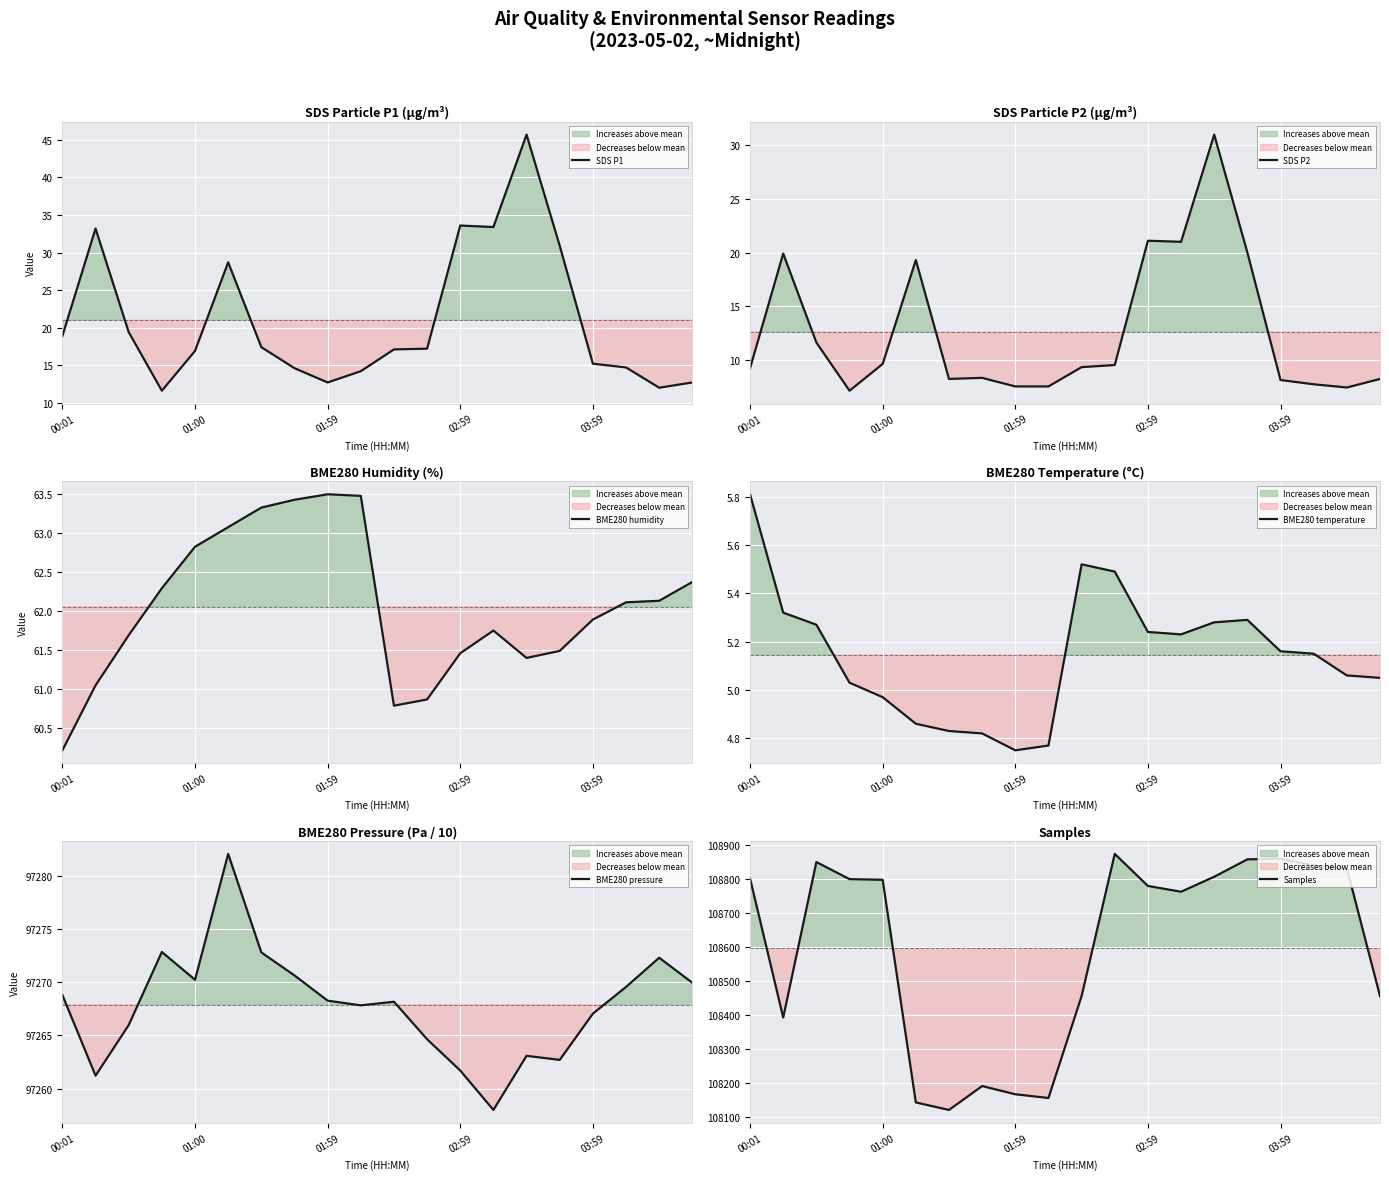

What is the difference between the maximum and minimum values in the BME280 pressure series?

24.0